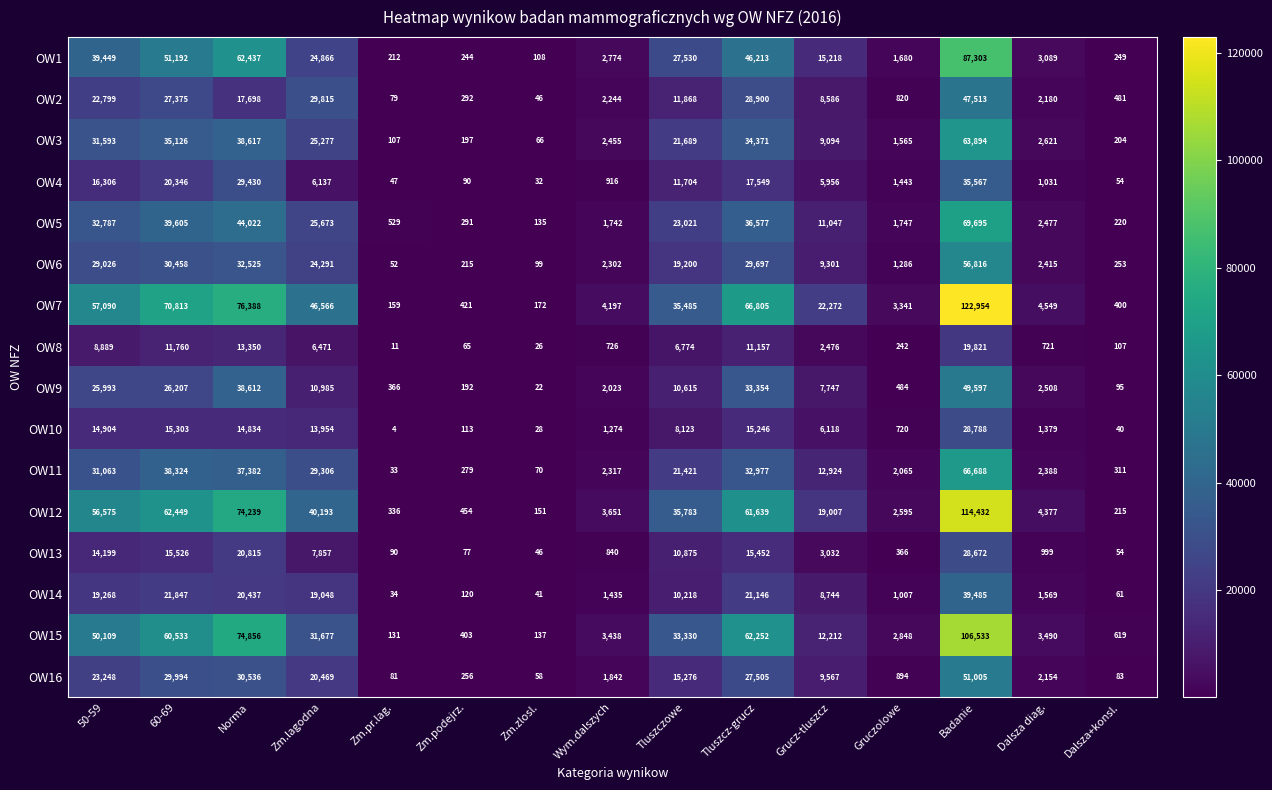

What is the greatest value displayed?

122954